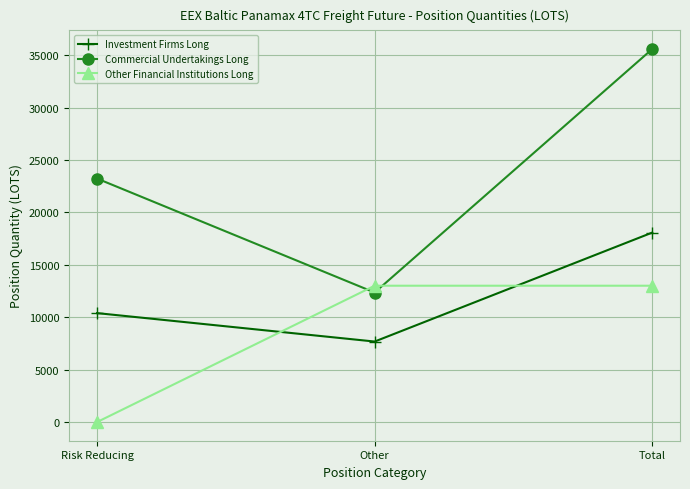

What is the sum of all Investment Firms Long values?

36162.1